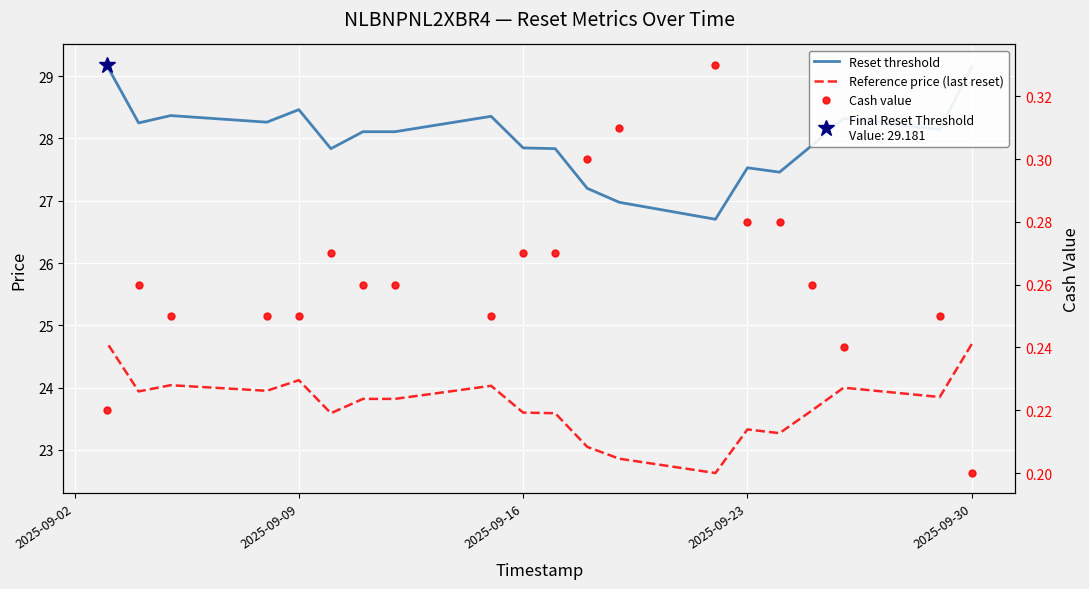

How many data points in Reference price (last reset) are above 23?

18